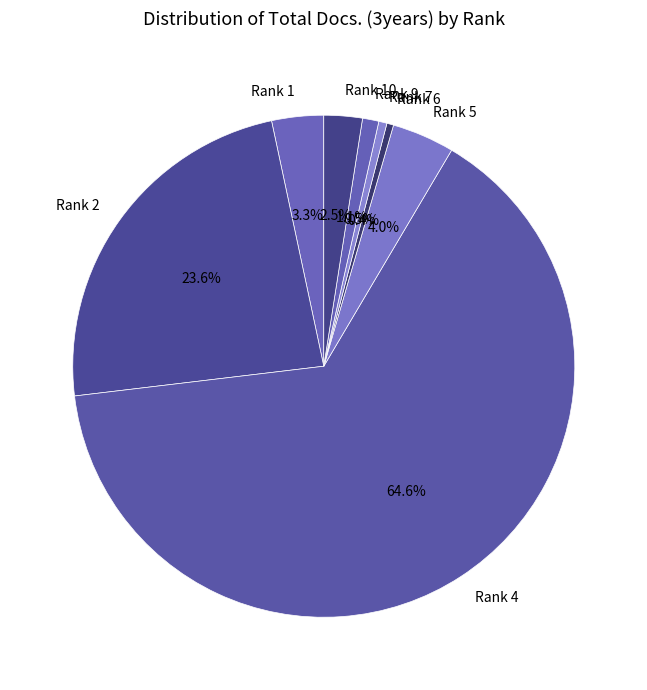

True or false: Rank 1 accounts for 8% of the total.

False